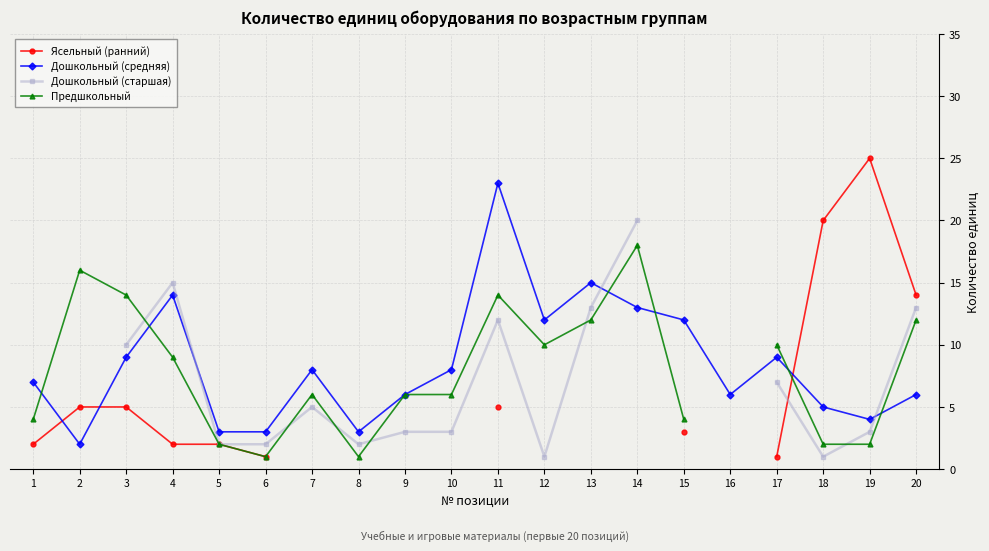

How many values in the Дошкольный (старшая) series are below 5?

8